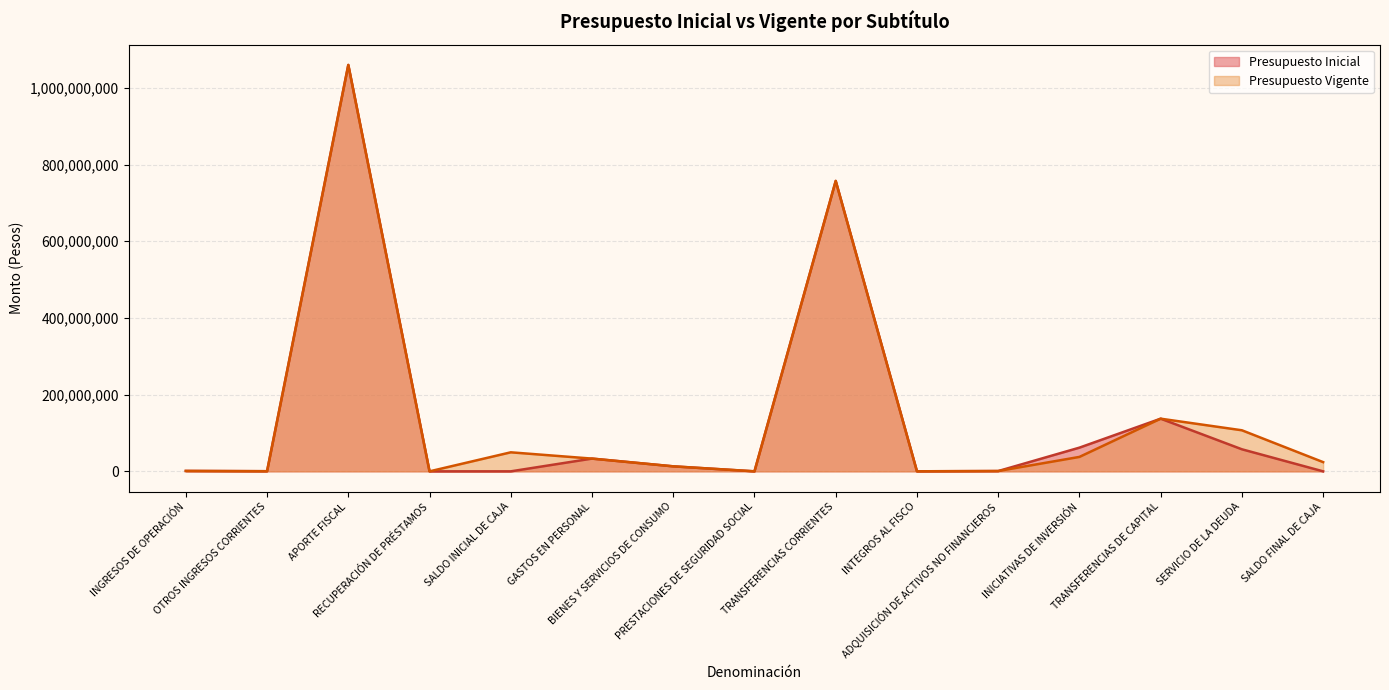

List the labels in order of Presupuesto Inicial value, smallest first.

RECUPERACIÓN DE PRÉSTAMOS, PRESTACIONES DE SEGURIDAD SOCIAL, SALDO INICIAL DE CAJA, SALDO FINAL DE CAJA, INTEGROS AL FISCO, OTROS INGRESOS CORRIENTES, ADQUISICIÓN DE ACTIVOS NO FINANCIEROS, INGRESOS DE OPERACIÓN, BIENES Y SERVICIOS DE CONSUMO, GASTOS EN PERSONAL, SERVICIO DE LA DEUDA, INICIATIVAS DE INVERSIÓN, TRANSFERENCIAS DE CAPITAL, TRANSFERENCIAS CORRIENTES, APORTE FISCAL